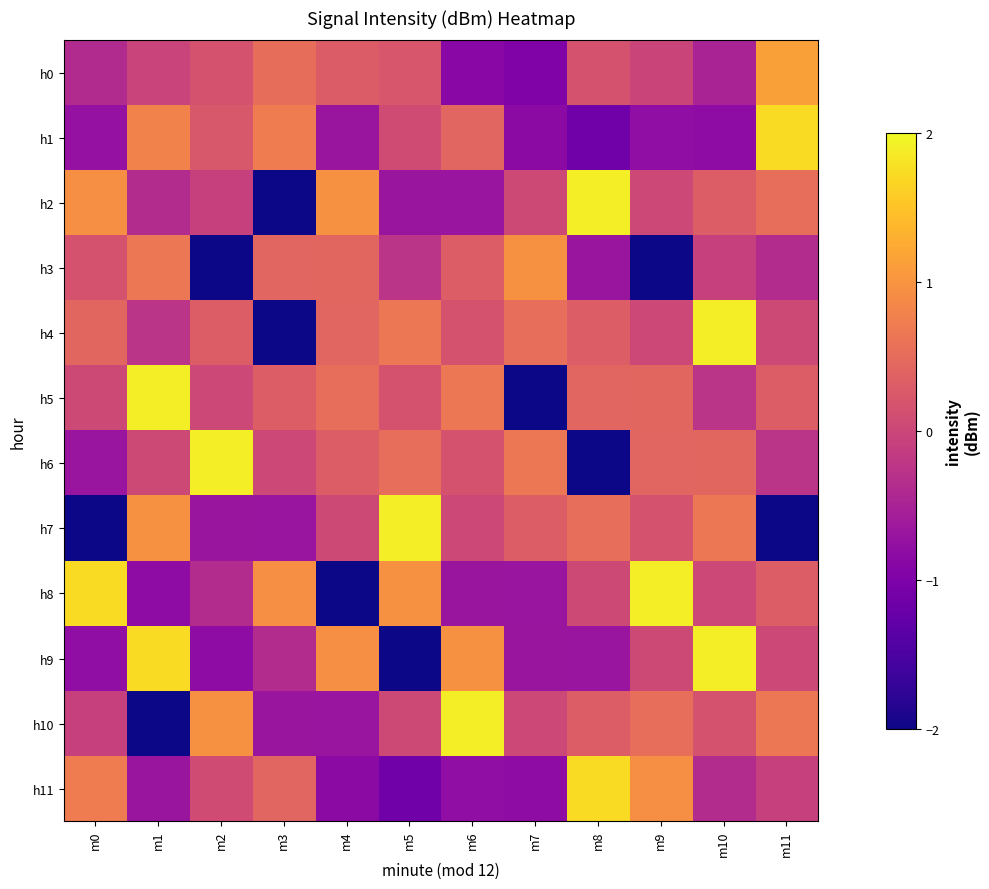

At which category does the chart reach its minimum across all series?

m3